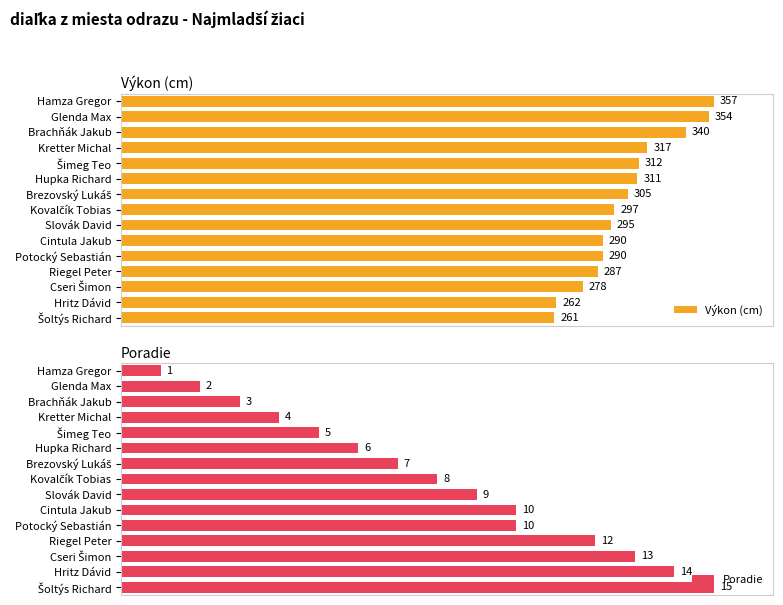

What position from the left is Potocký Sebastián?

11